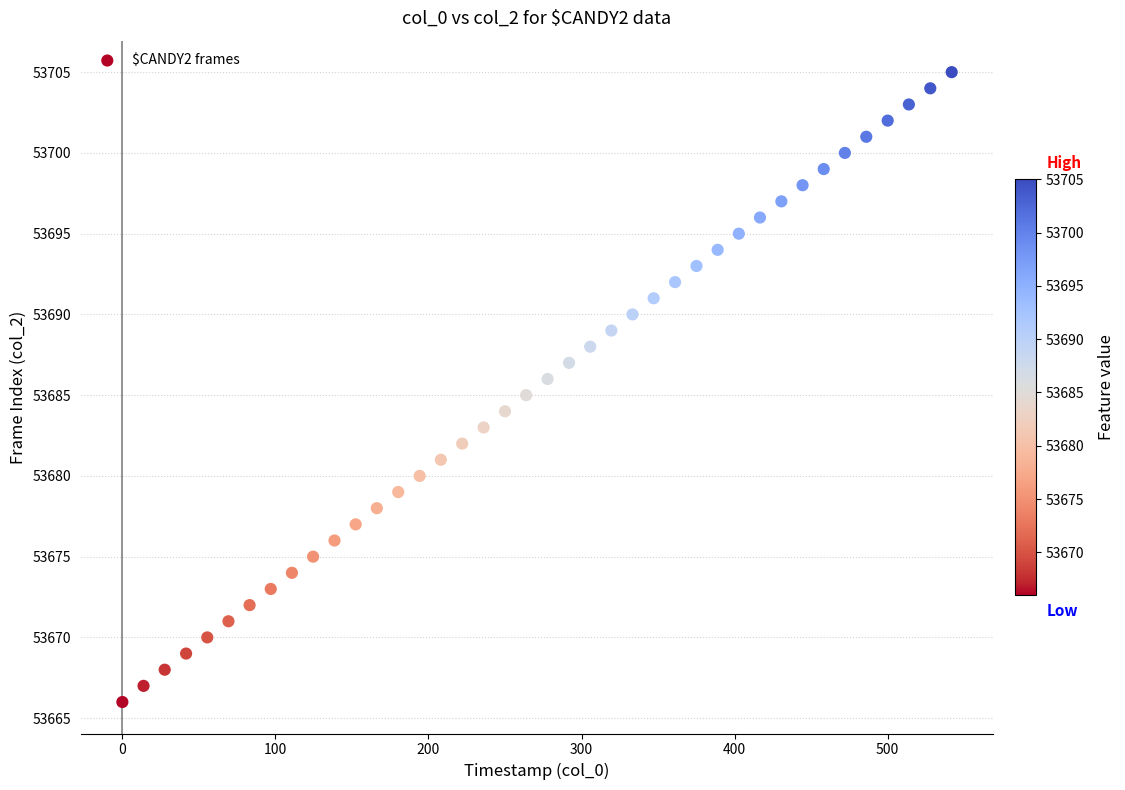

What is the range of Y values (max minus min)?

39